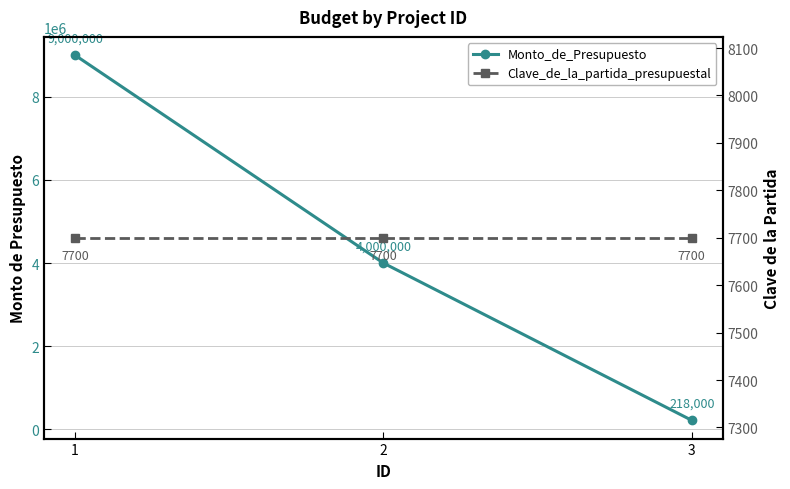

Reading left to right, transcribe all the data shown in this chart.

Monto_de_Presupuesto: 1=9000000	2=4000000	3=218000
Clave_de_la_partida_presupuestal: 1=7700	2=7700	3=7700